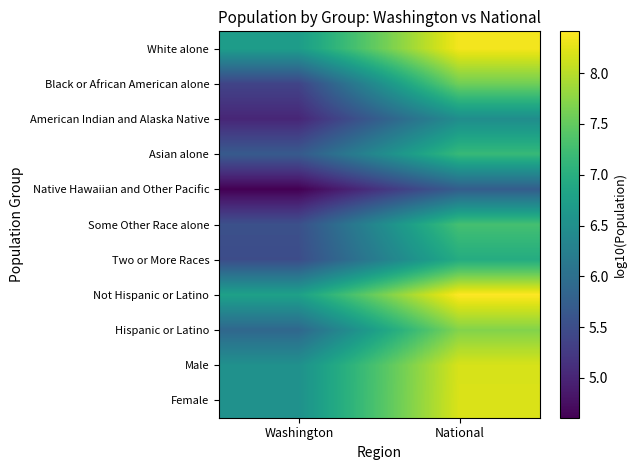

Rank the series at Washington from lowest to highest value.

Native Hawaiian and Other Pacific, American Indian and Alaska Native, Black or African American alone, Two or More Races, Some Other Race alone, Asian alone, Hispanic or Latino, Male, Female, White alone, Not Hispanic or Latino